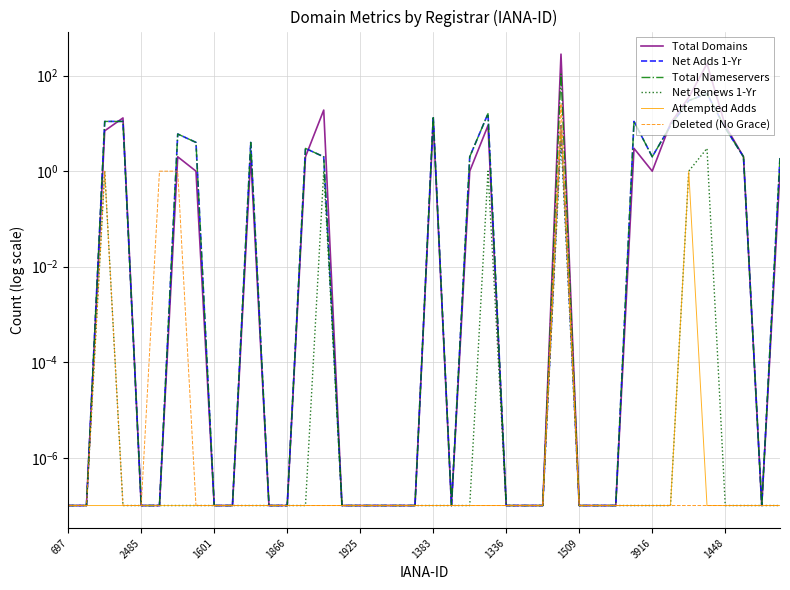

True or false: Total Domains has a value of 9.0 at 1448.

True